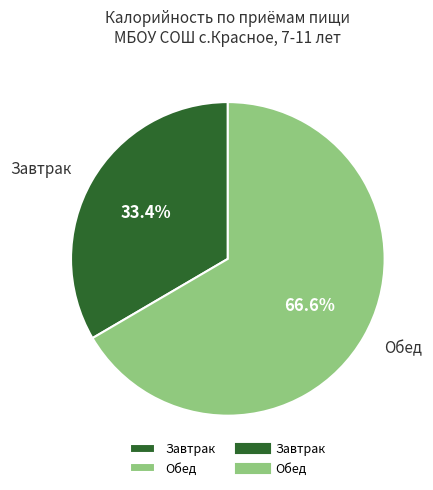

What is the ratio of the value at Завтрак to the value at Обед?

0.5